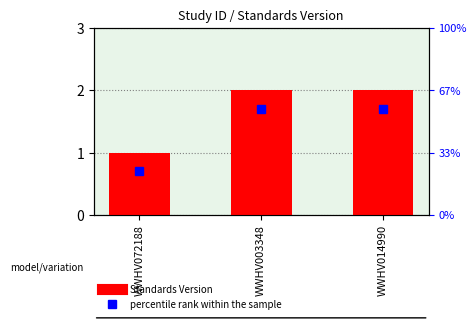

Reading left to right, what are all the values shown in this chart?

WWHV072188=1	WWHV003348=2	WWHV014990=2